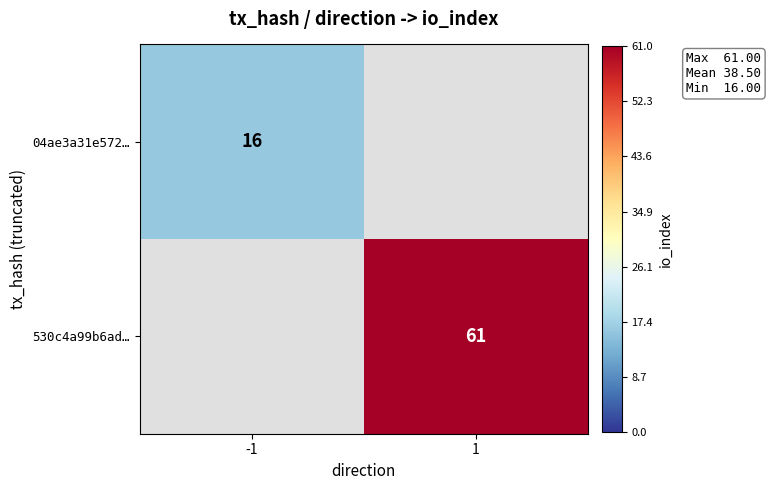

The 530c4a99b6ad… series shows 35.9 at 1. True or false?

False